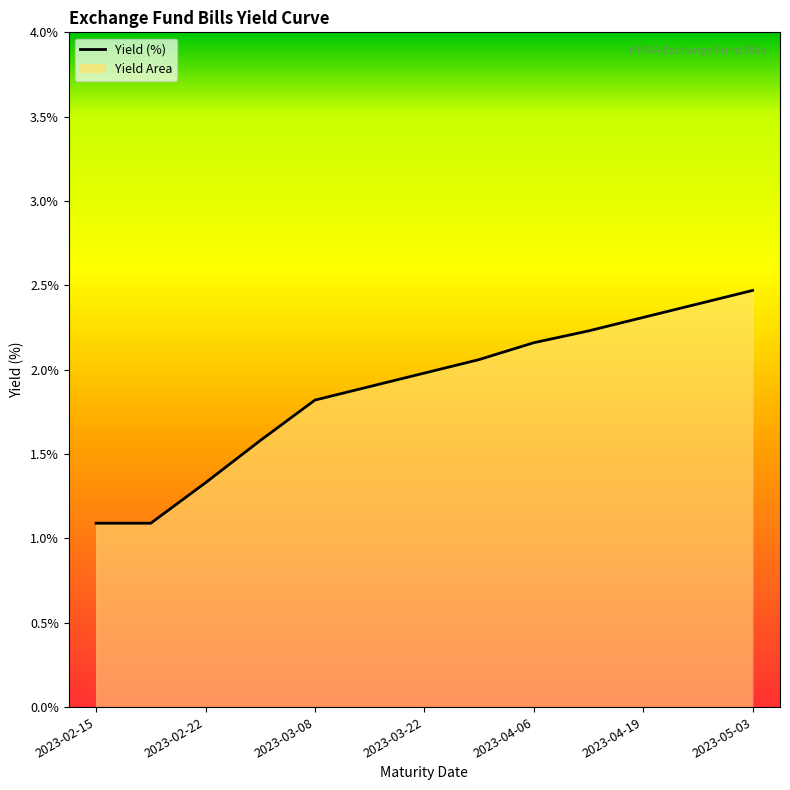

What is the smallest value displayed?

1.1